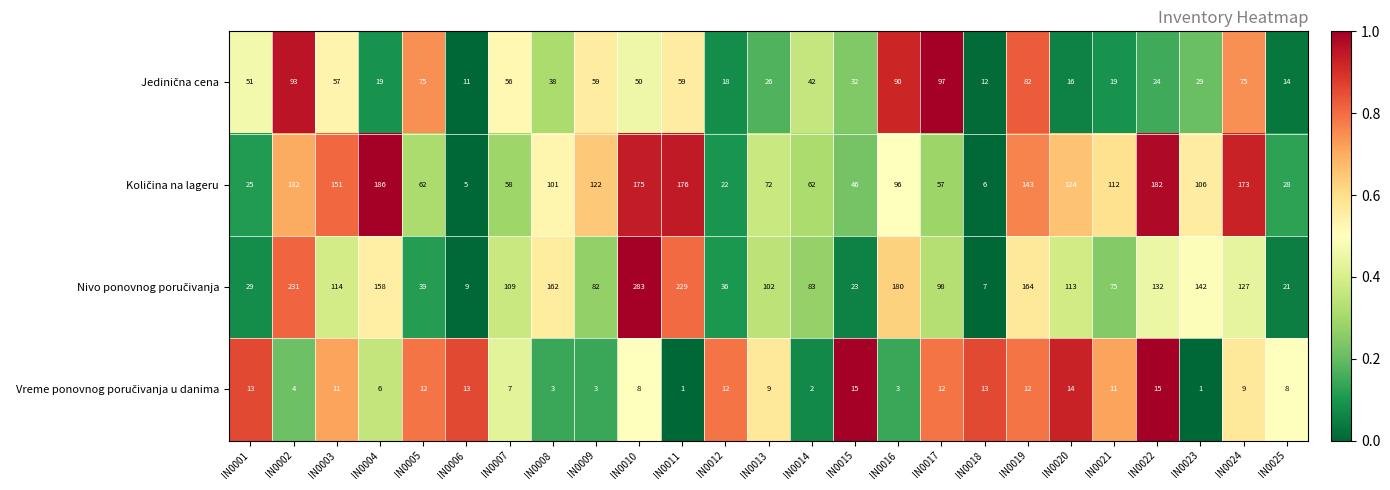

Which category has the highest value across all series?

IN0010